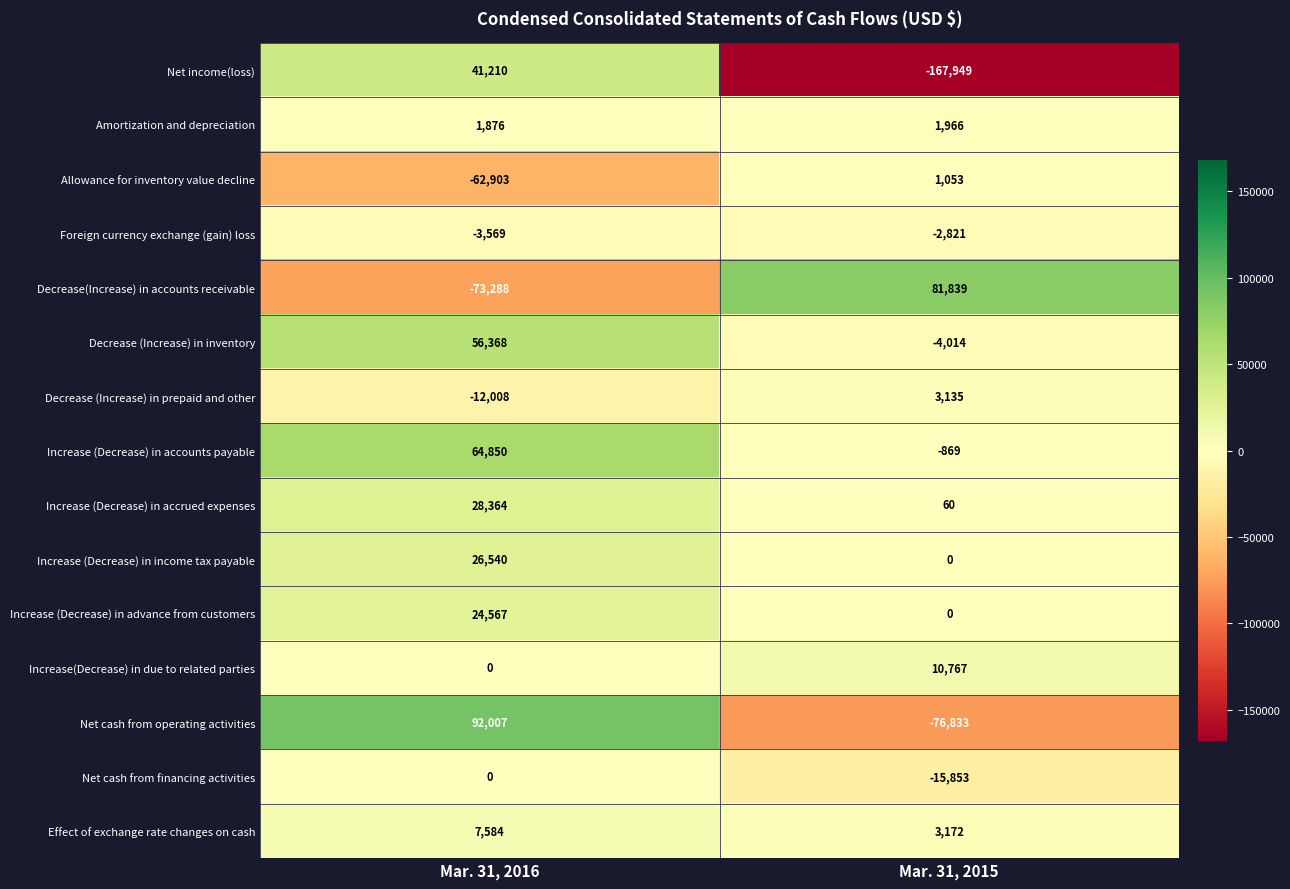

The Decrease(Increase) in accounts receivable series shows -39223 at Mar. 31, 2016. True or false?

False